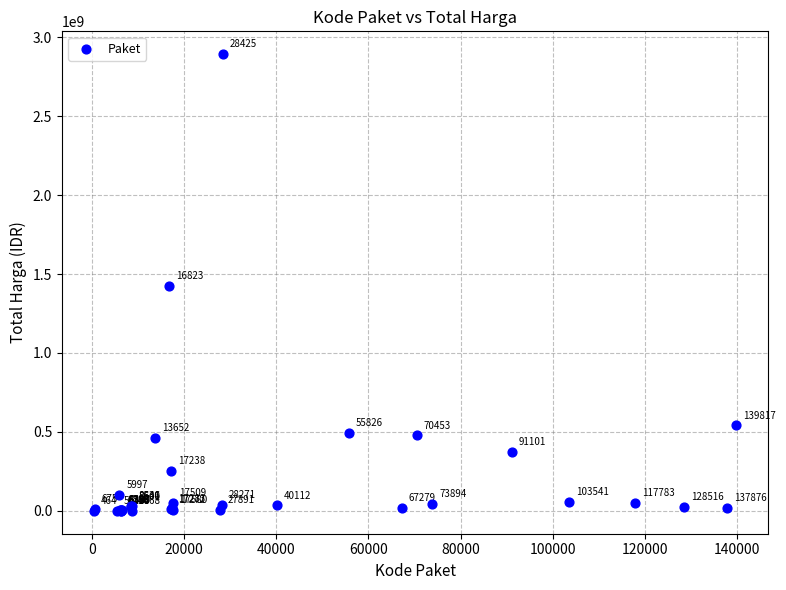

What Y value in the scatter plot is closest to 1446100000?

1425867900